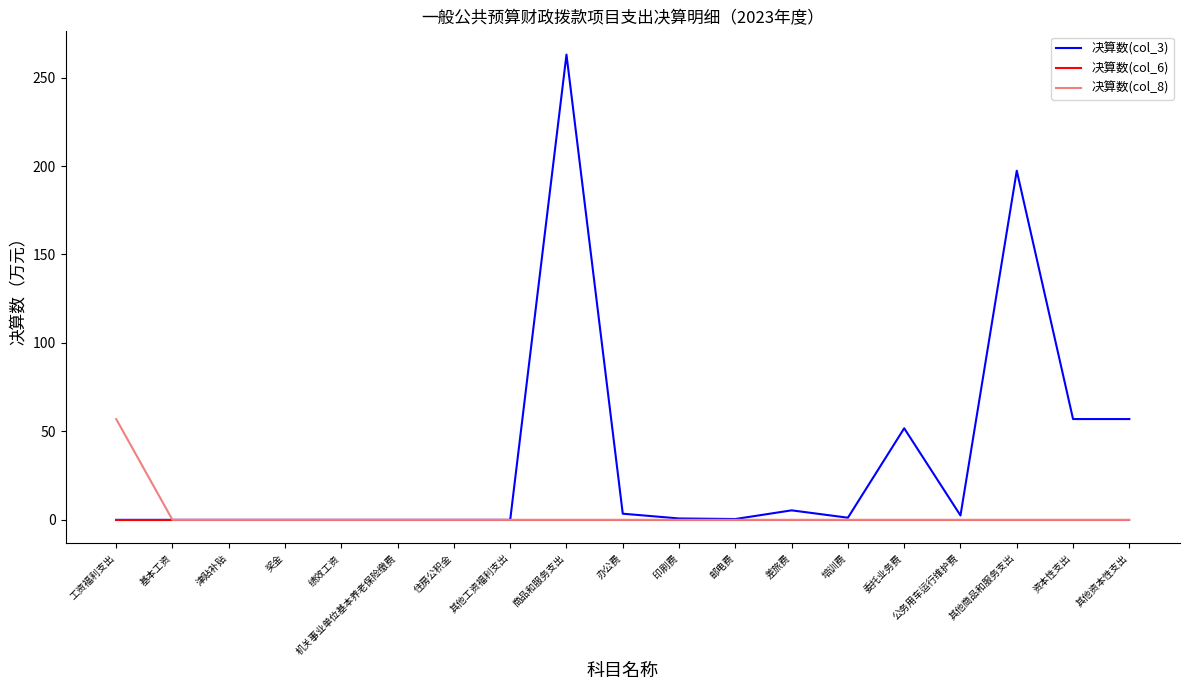

Which series has the largest range (max minus min)?

决算数(col_3)